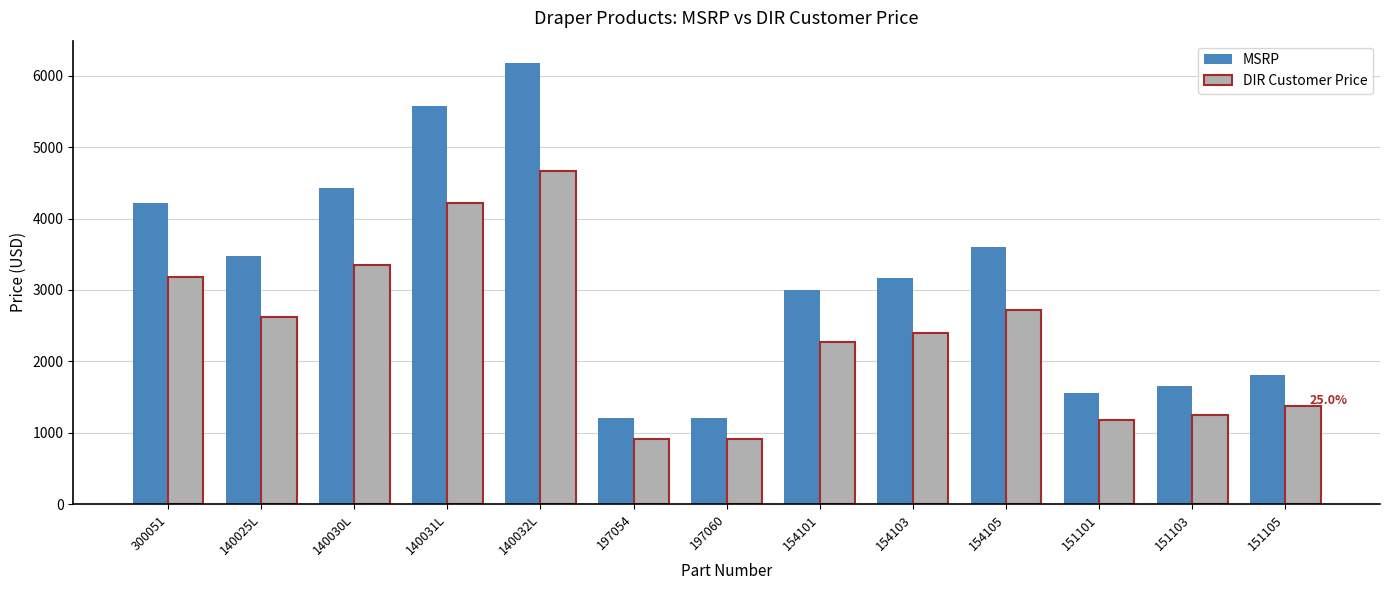

Which series has the largest range (max minus min)?

MSRP